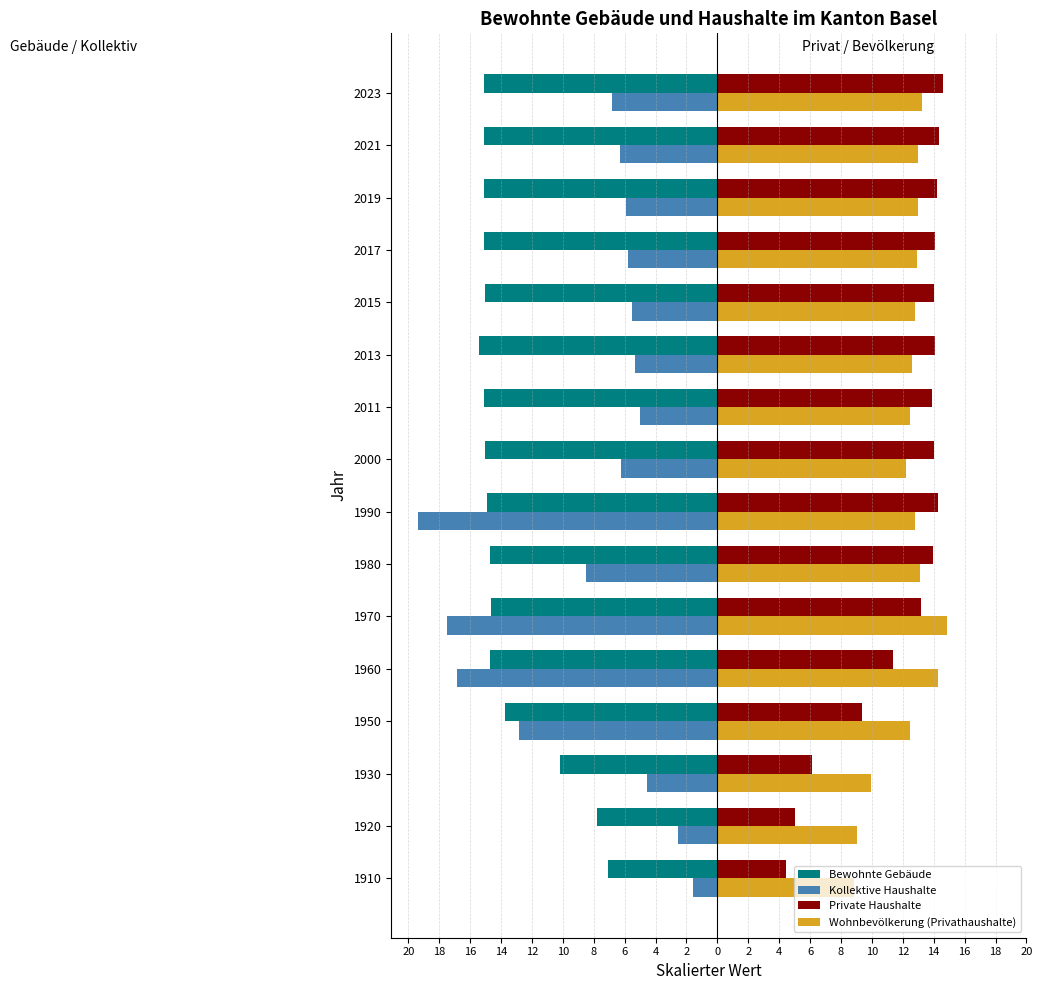

What are all the series names shown in the legend?

Bewohnte Gebäude, Kollektive Haushalte, Private Haushalte, Wohnbevölkerung (Privathaushalte)